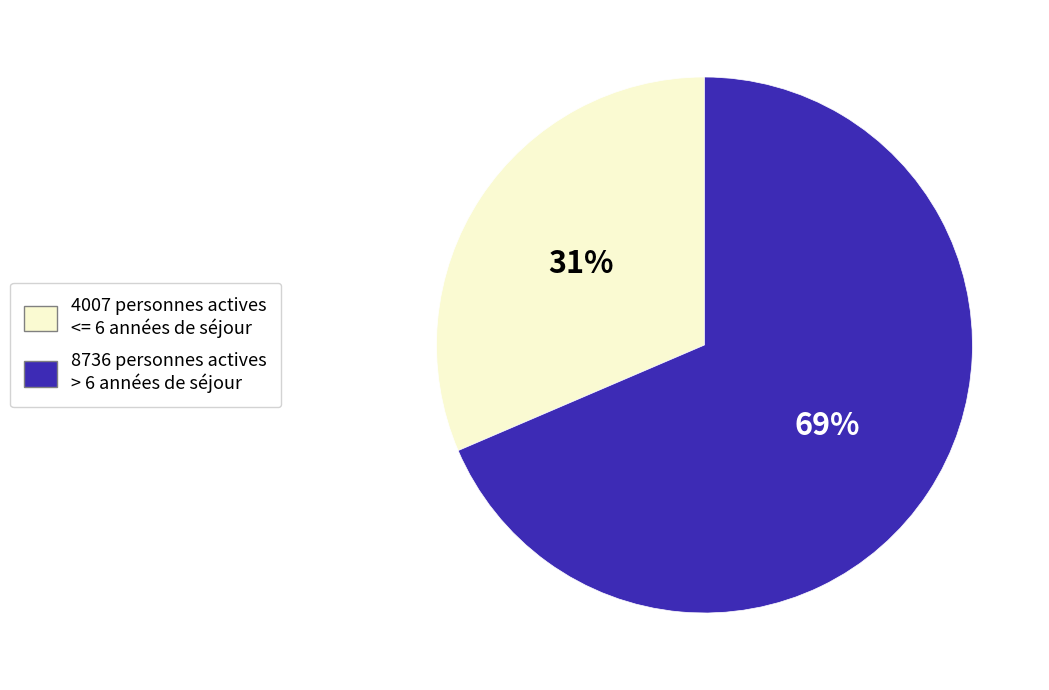

Is there a majority slice in this chart?

Yes